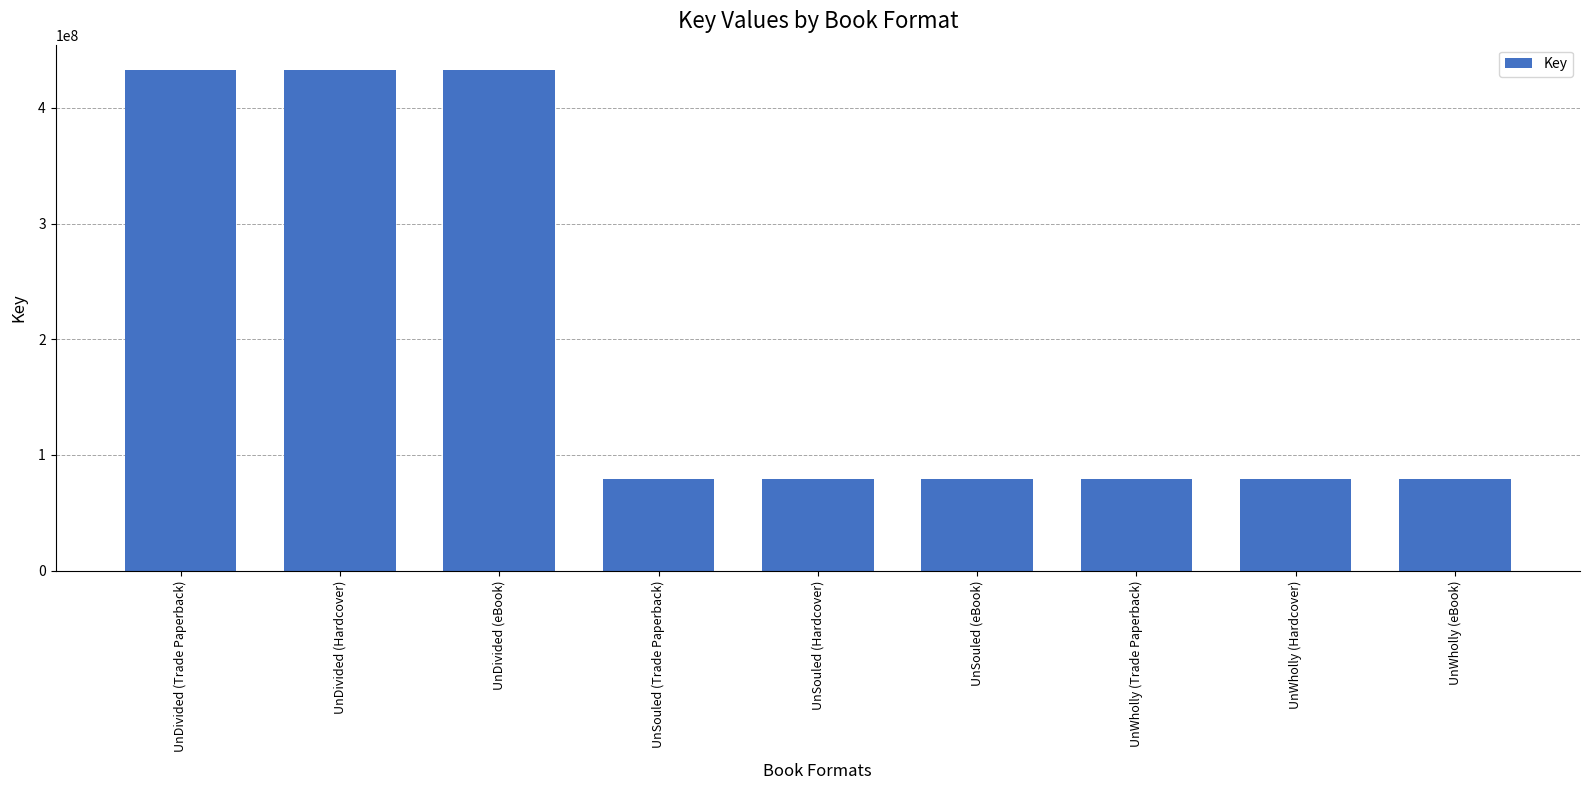

What is the change in value from UnDivided (Hardcover) to UnSouled (eBook)?

-353651121